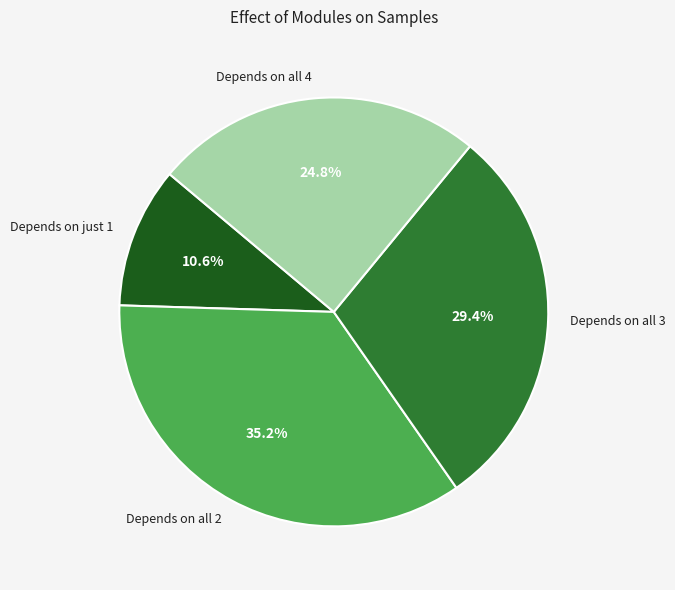

To the nearest percent, what is the difference between the largest and smallest slice percentages?

25%